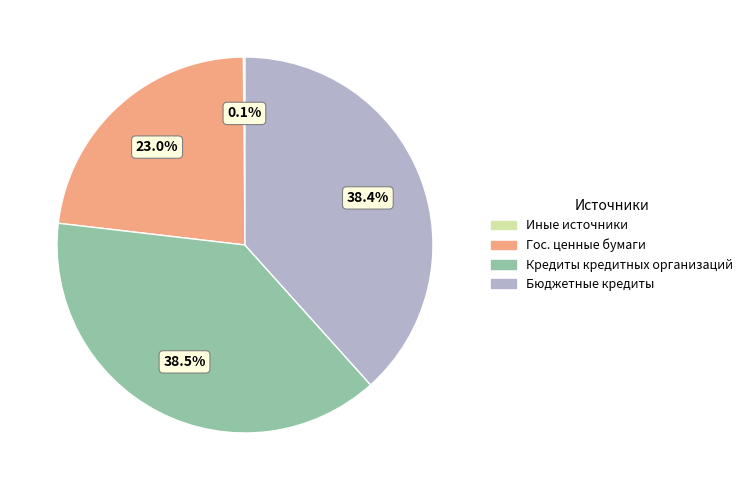

Does any single category account for the majority?

No